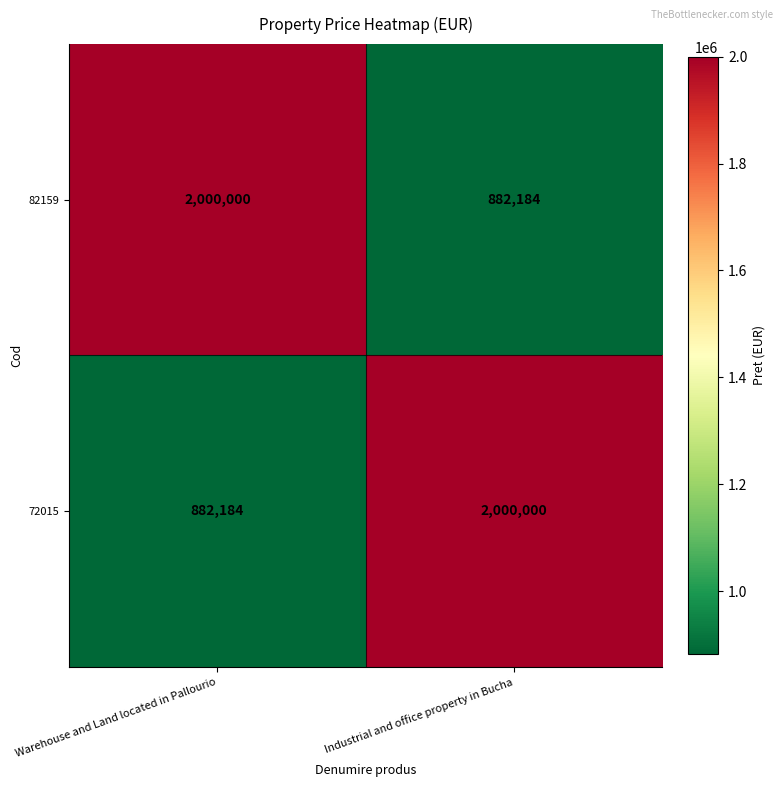

True or false: 72015 has a value of 827492 at Industrial and office property in Bucha.

False